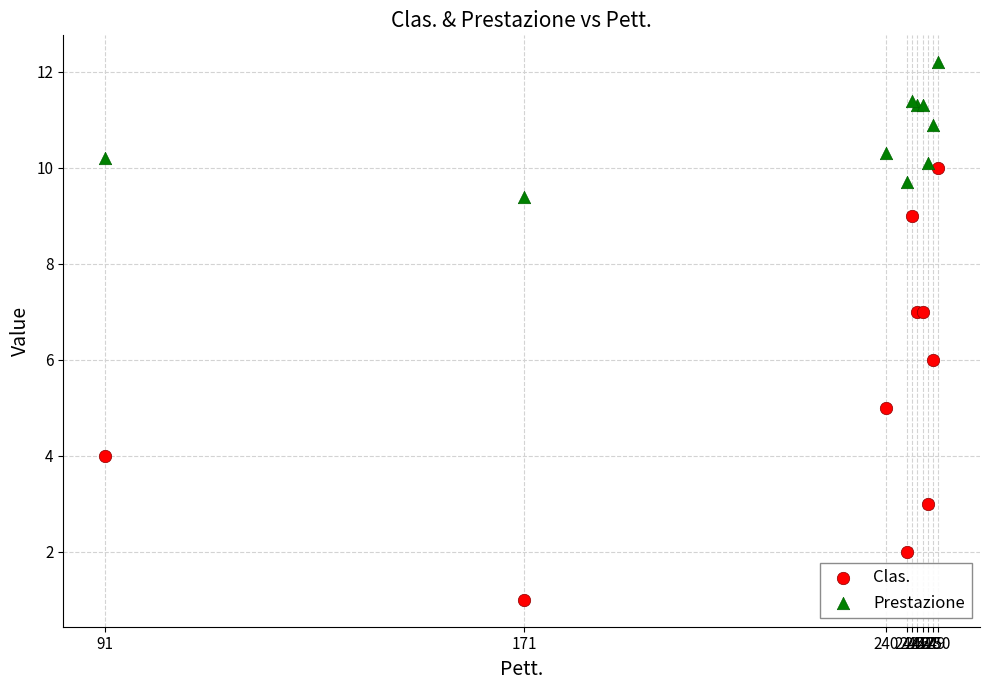

Which series has the largest Y range (max minus min)?

Clas.